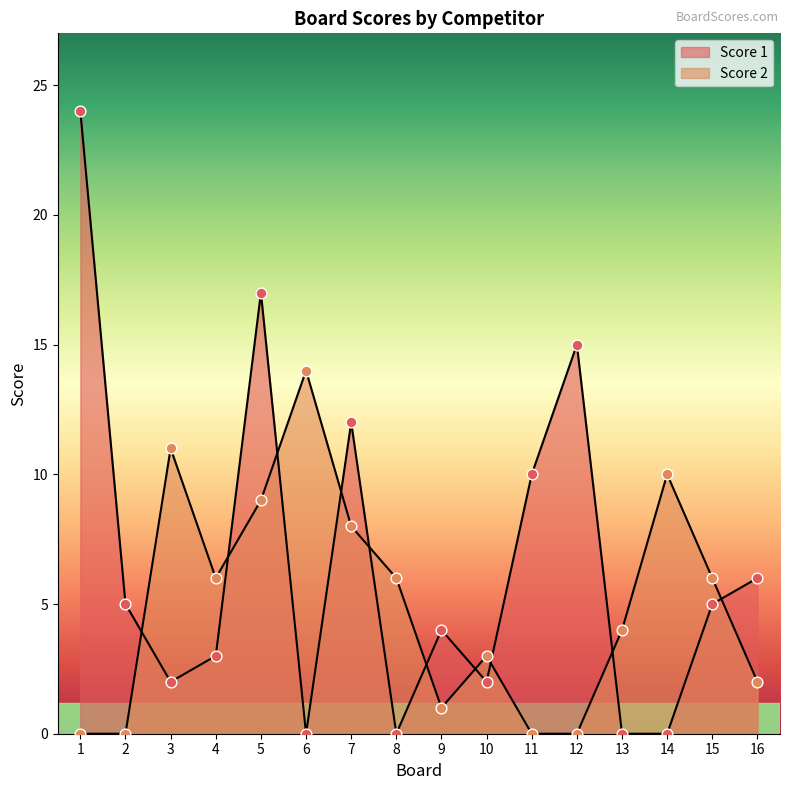

Which series has the largest total across all categories?

Score 1